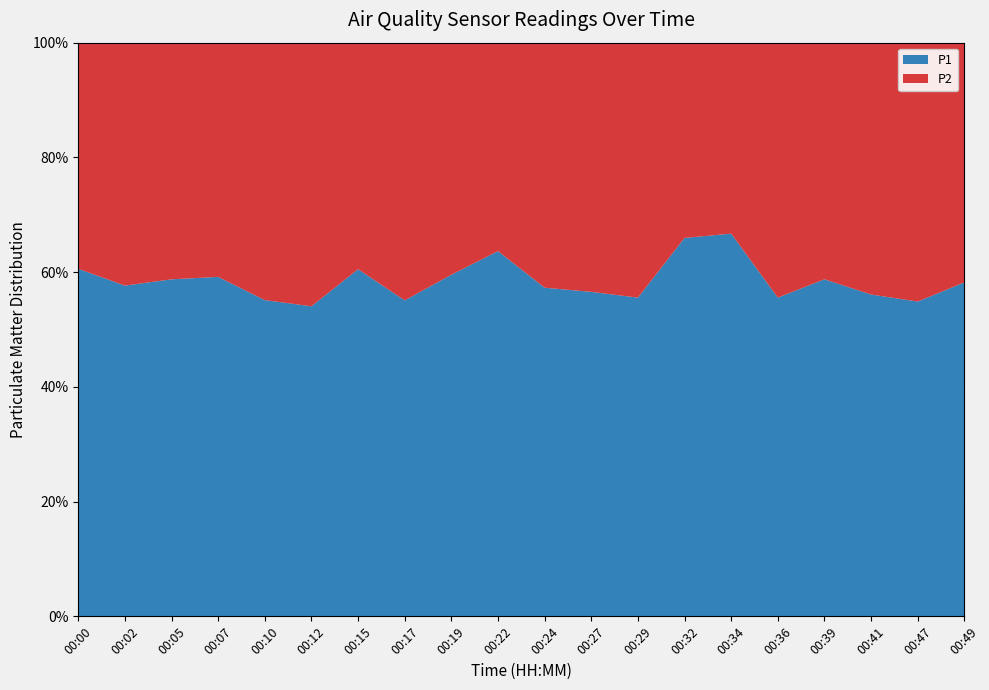

Reading left to right, list all the values displayed in this chart.

P1: 10.7	9.2	9.6	10.6	8.2	8.7	10.7	8.5	10.0	12.3	10.3	9.2	7.8	13.7	13.4	8.5	10.1	9.2	9.2	10.7
P2: 7.0	6.8	6.7	7.3	6.7	7.4	7.0	7.0	6.8	7.0	7.7	7.0	6.2	7.1	6.7	6.8	7.1	7.2	7.5	7.7